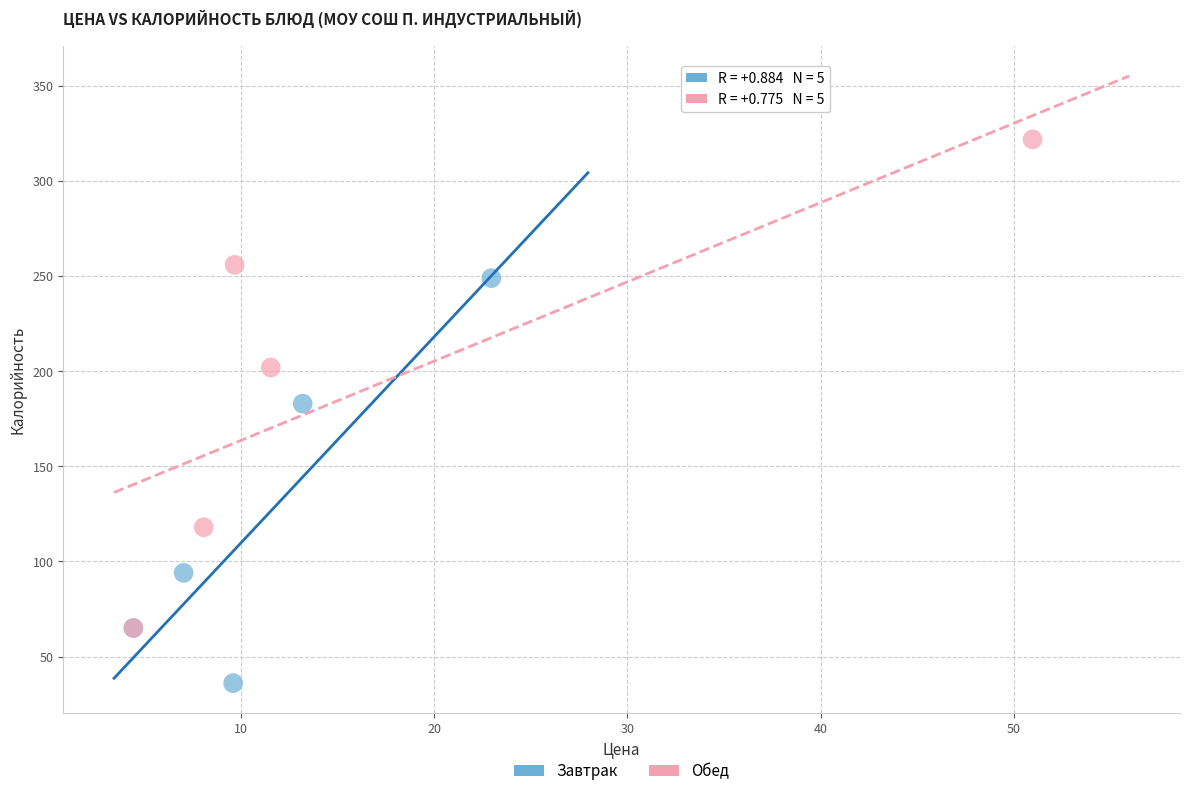

Which series reaches the maximum Y coordinate?

Обед